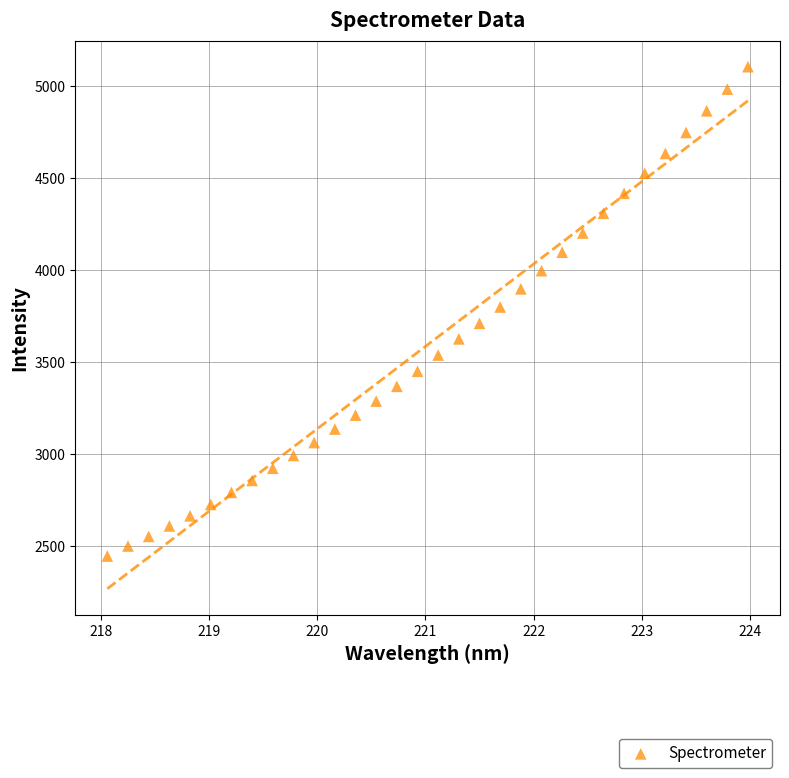

What is the range of Y values (max minus min)?

2657.2